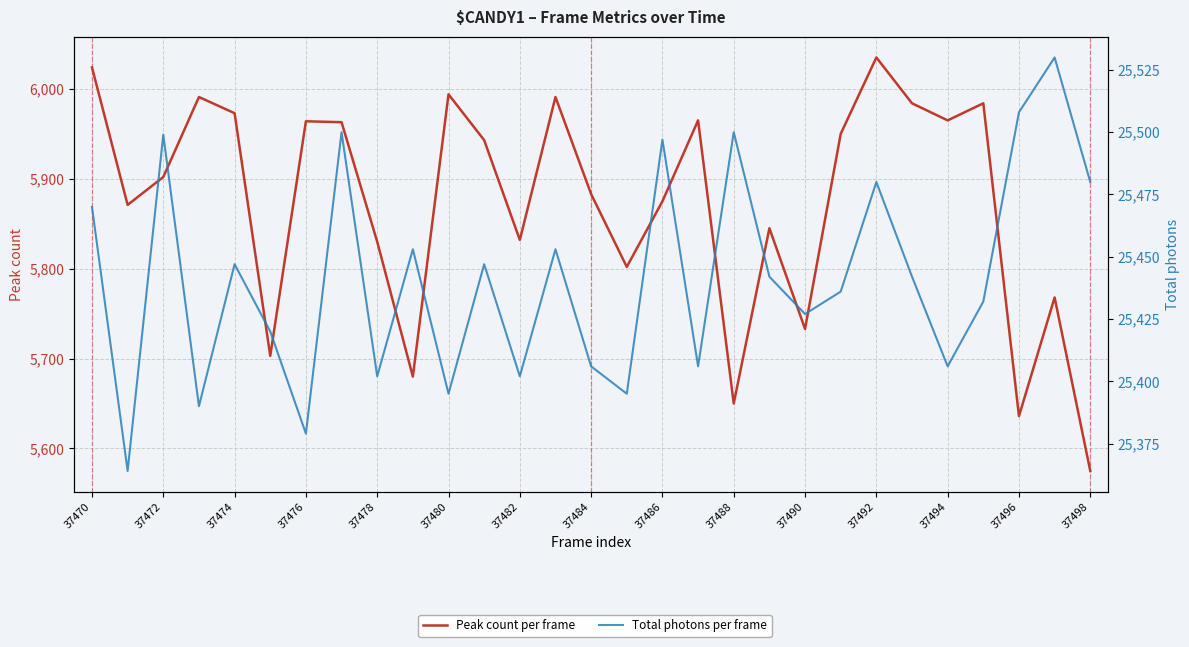

True or false: Total photons per frame and Peak count per frame cross at least once.

False